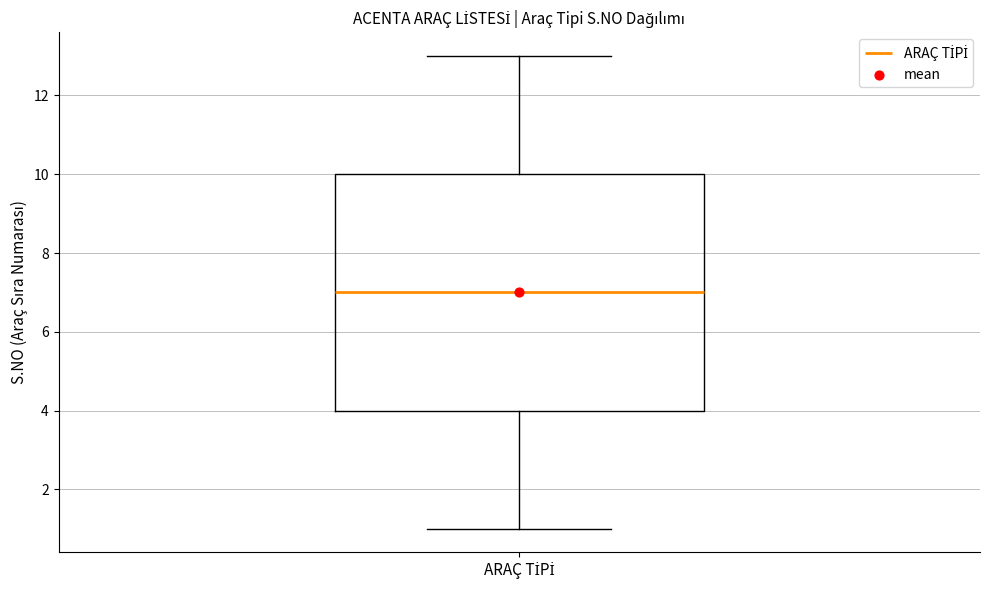

Where does the median line of the box for ARAÇ TİPİ sit on the y-axis? The values are not printed on the chart, so give them approximately, as read against the axis.

7